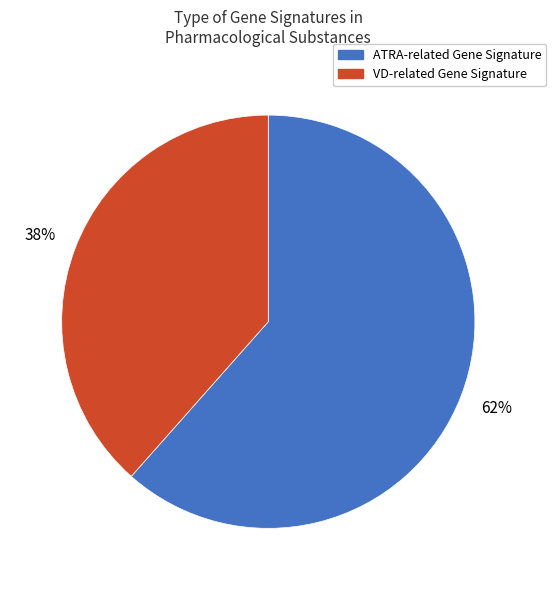

To the nearest percent, what is the average slice percentage?

50%